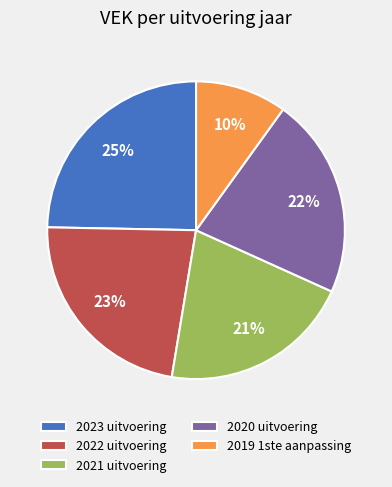

Approximately how many times larger is the value at 2023 uitvoering compared to 2022 uitvoering?

1.1